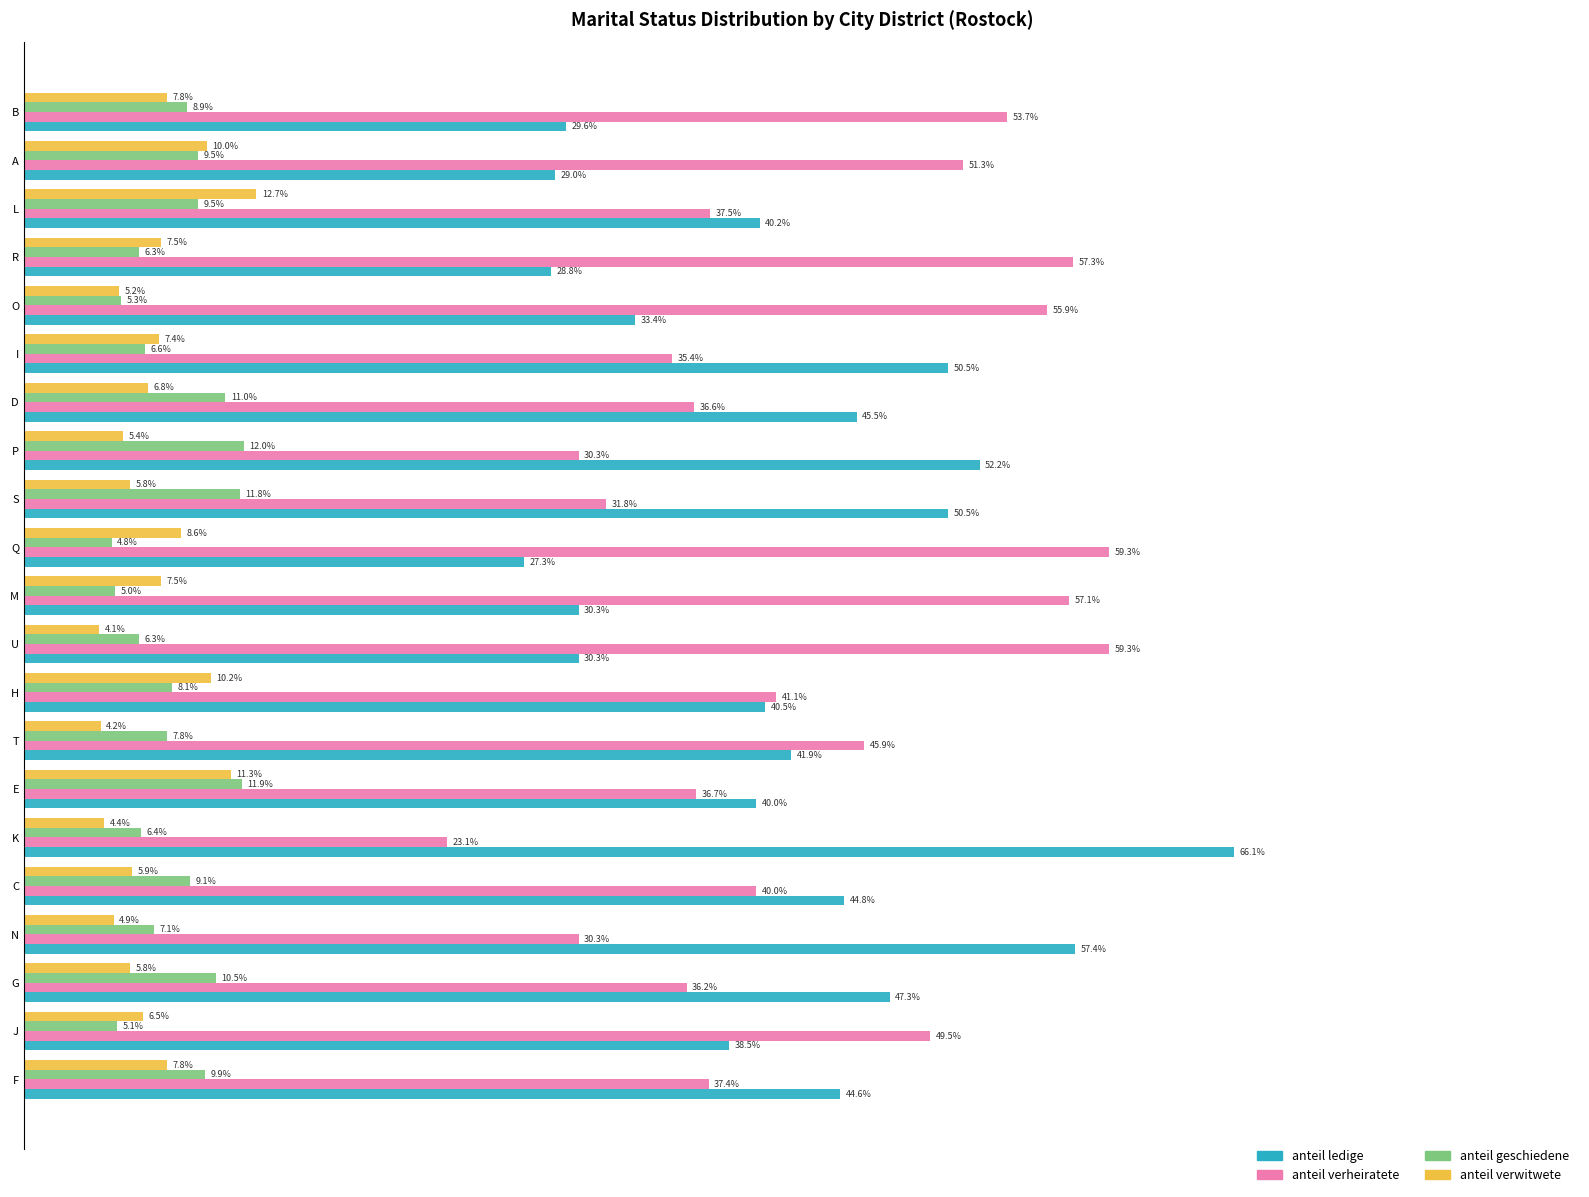

Which series has the largest total across all categories?

anteil verheiratete